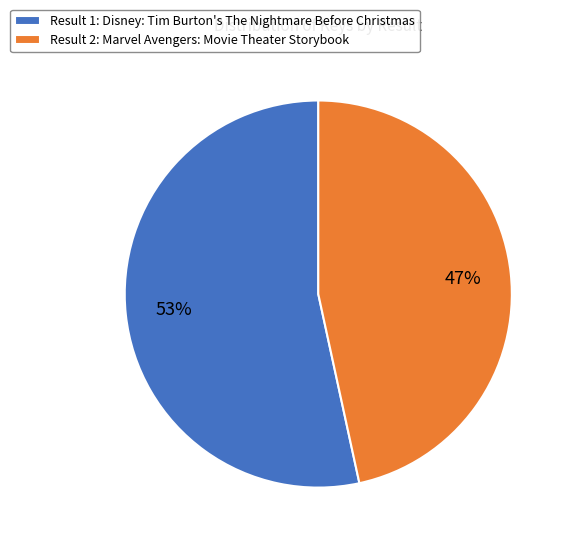

To the nearest percent, what is the average slice percentage?

50%